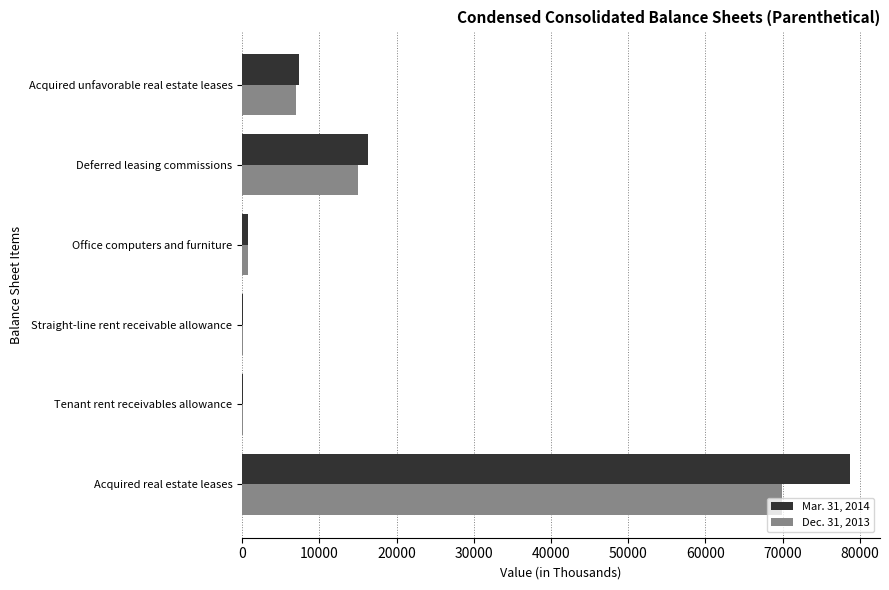

Which series changed the most between Acquired real estate leases and Acquired unfavorable real estate leases?

Mar. 31, 2014